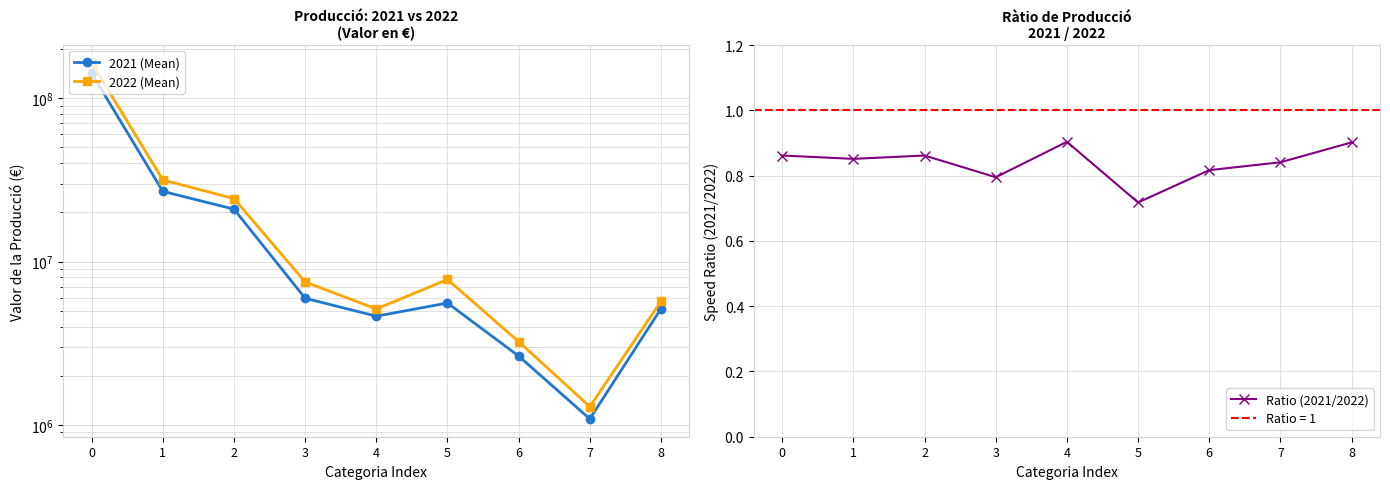

True or false: 2022 (Mean) and 2021 (Mean) cross at least once.

False